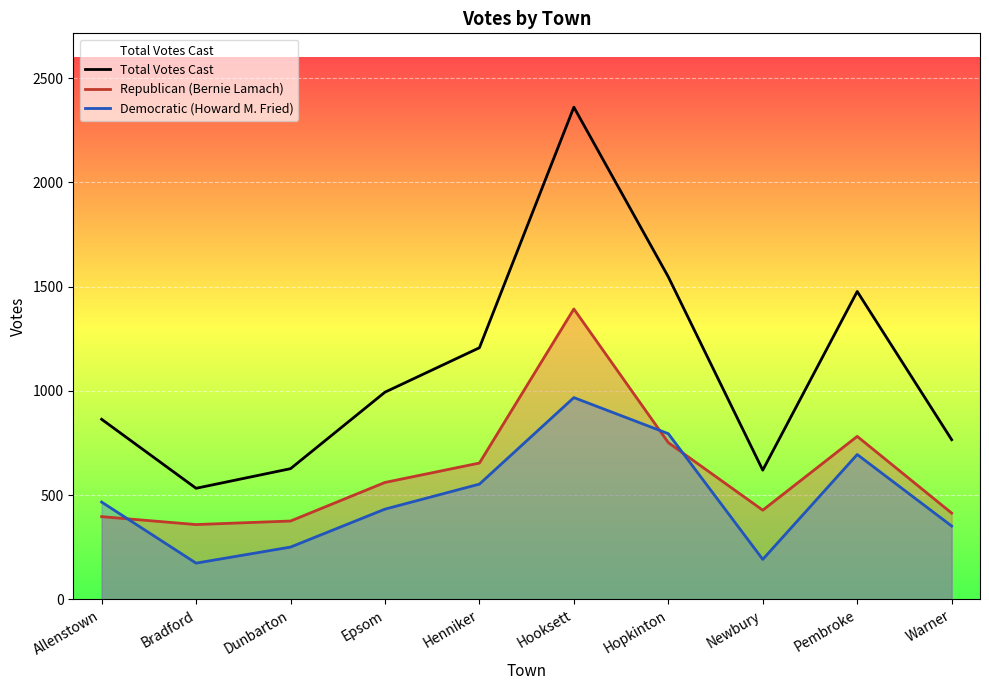

Which has a higher value, Warner or Allenstown?

Allenstown